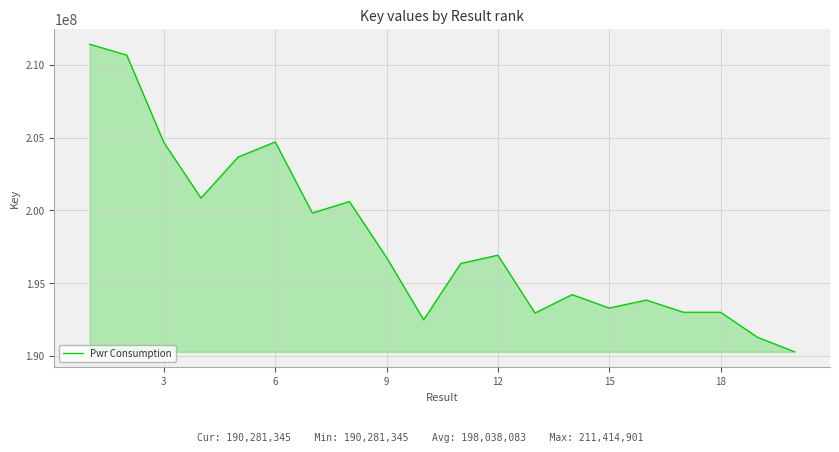

What is the smallest value displayed?

190281345